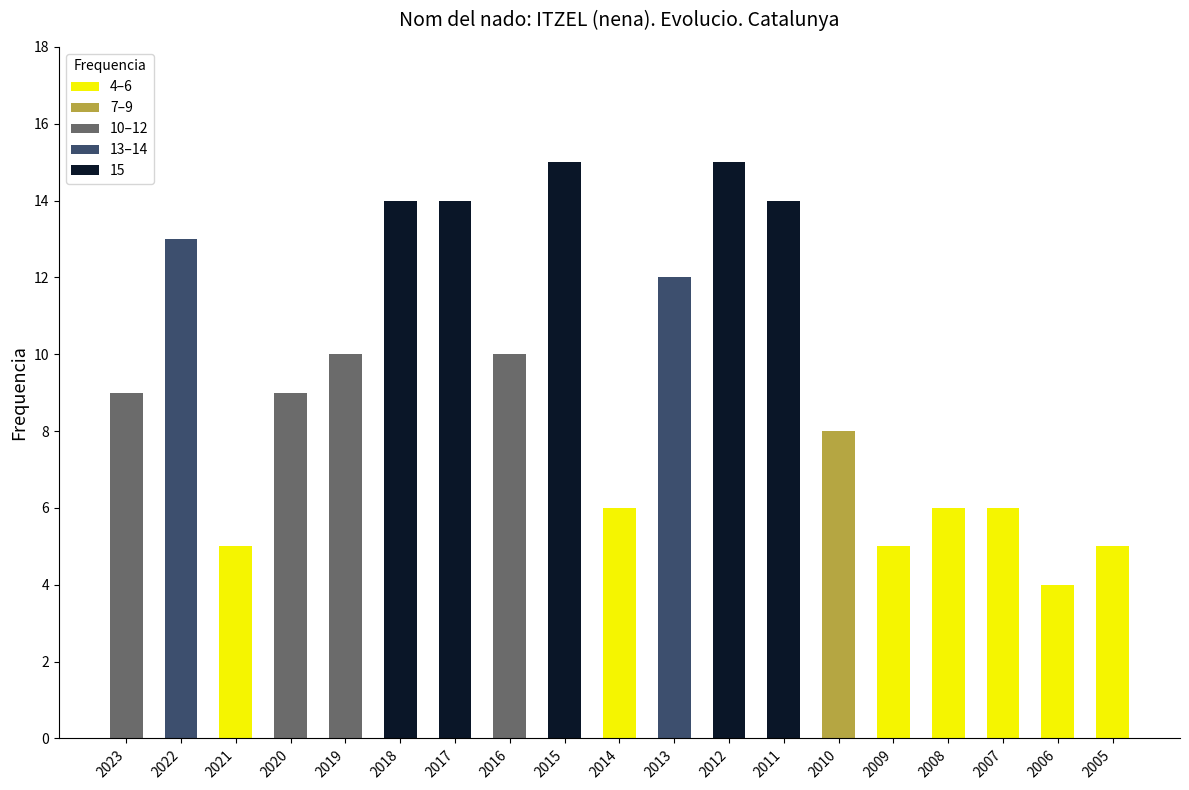

Is it true that the value at 2011 is 14?

True